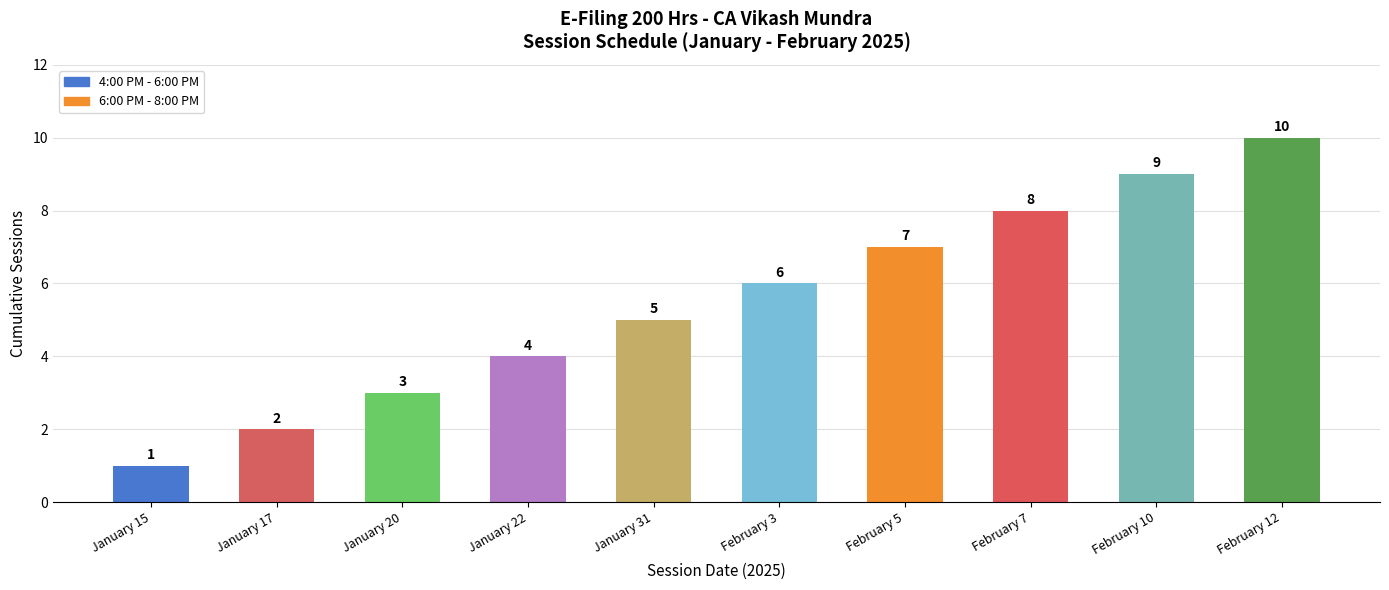

Reading right to left, list all the values displayed in this chart.

February 12=10	February 10=9	February 7=8	February 5=7	February 3=6	January 31=5	January 22=4	January 20=3	January 17=2	January 15=1